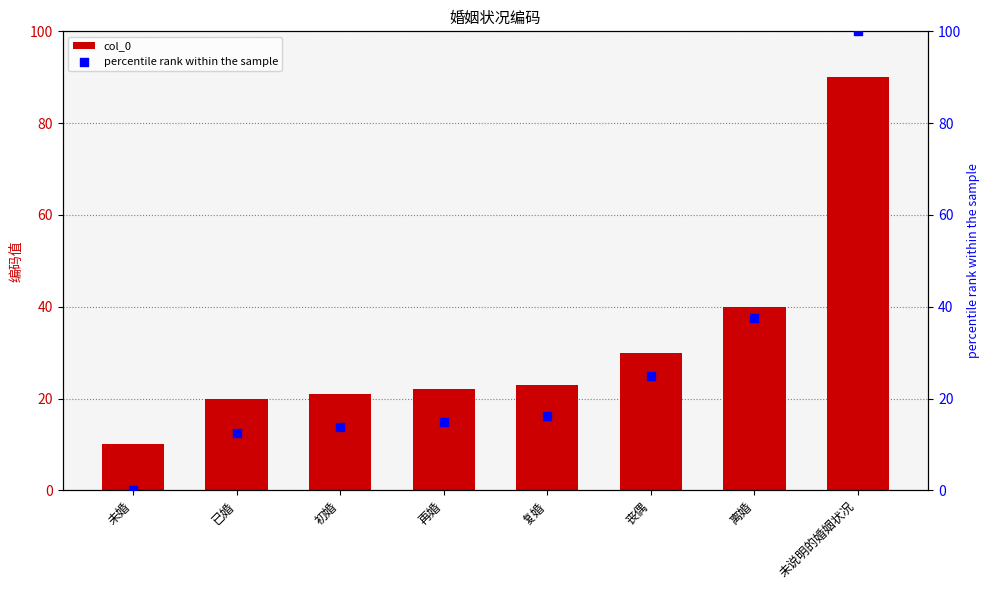

Which series reaches the minimum Y coordinate?

percentile rank within the sample